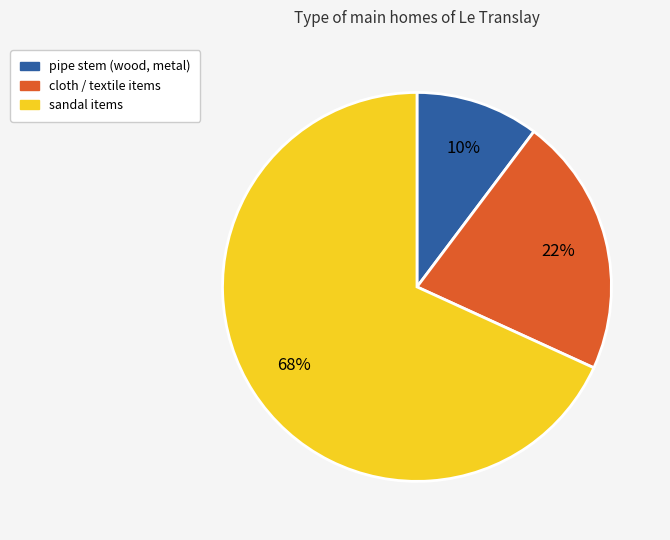

What is the smallest slice in the pie chart?

pipe stem (wood, metal)